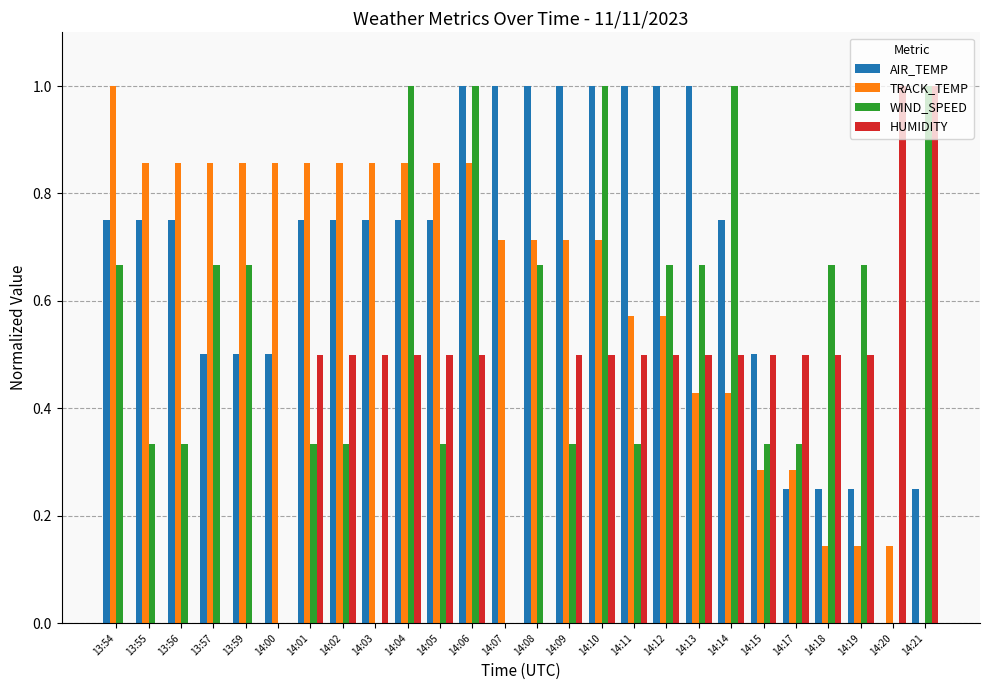

What is the maximum value for WIND_SPEED?

1.0